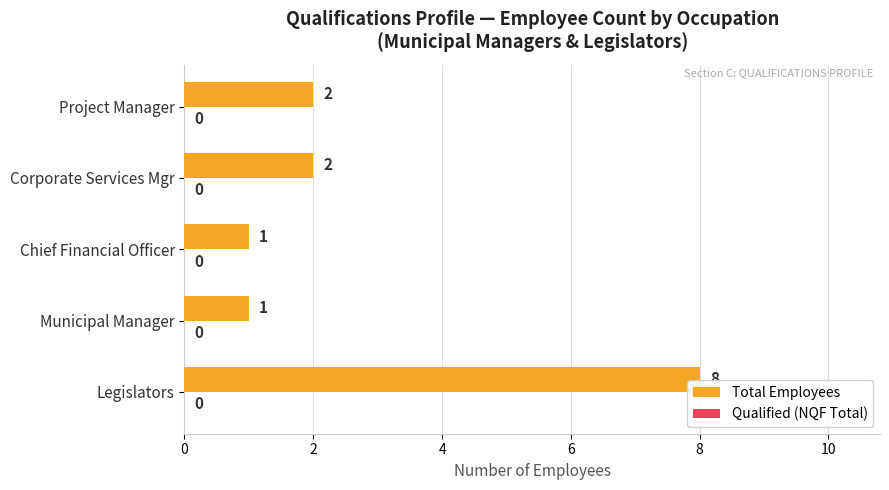

The value at Legislators is 8. True or false?

True